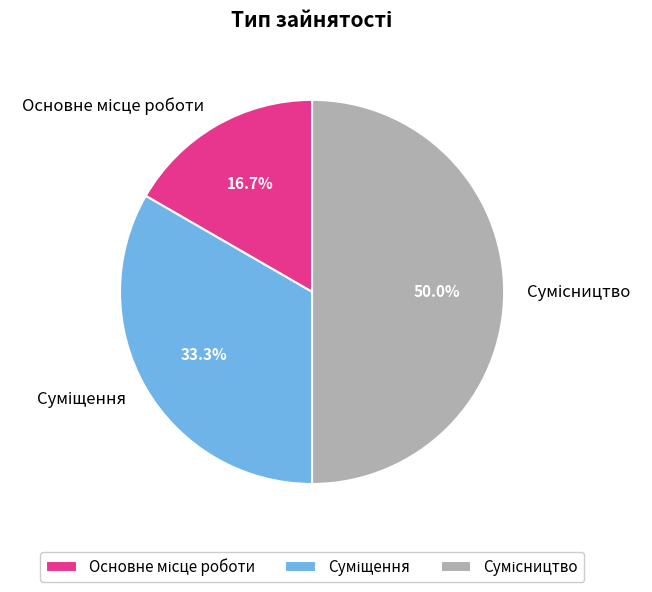

How many segments does this pie chart have?

3